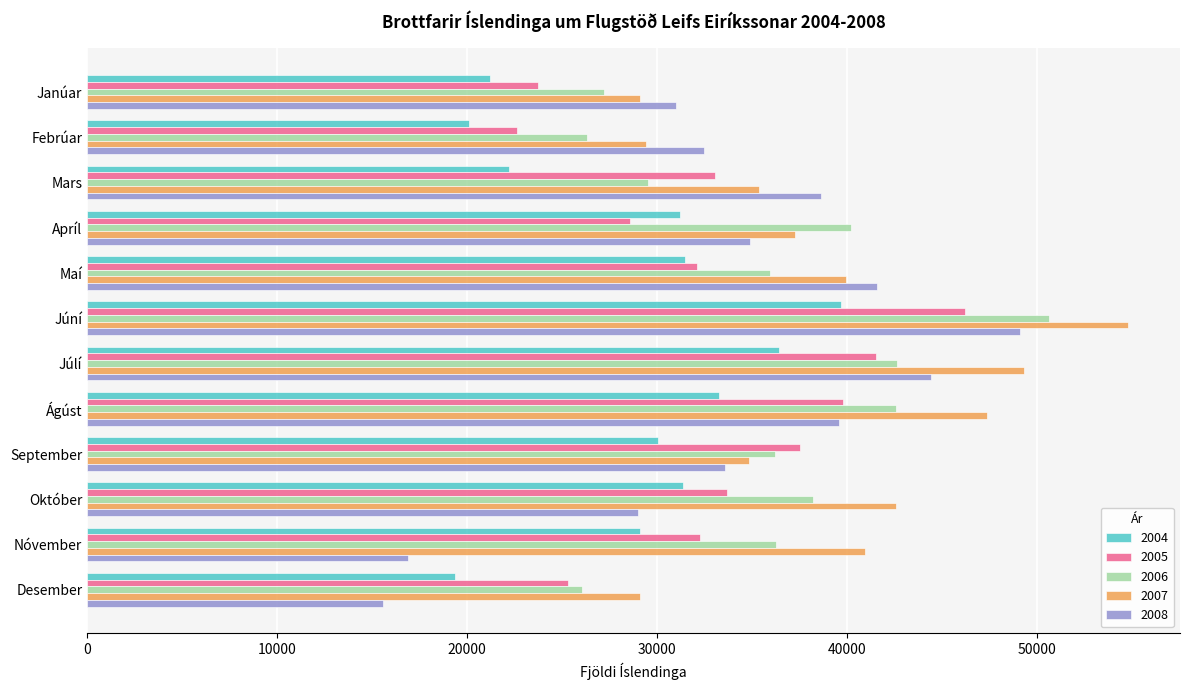

Is it true that 2004 equals 32560 at Desember?

False